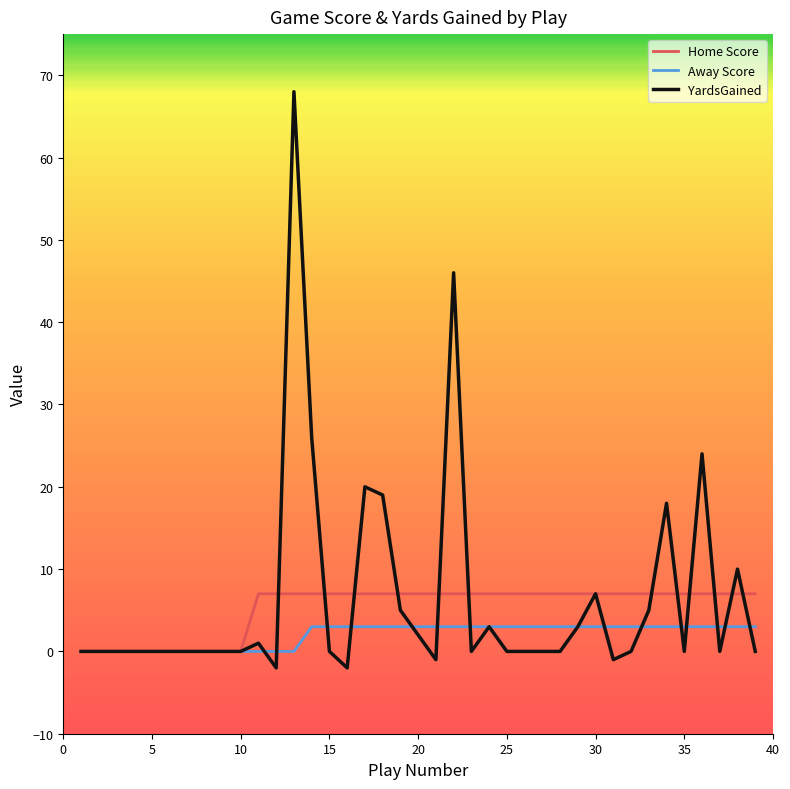

List the series in order of their peak value, highest first.

YardsGained, Home Score, Away Score